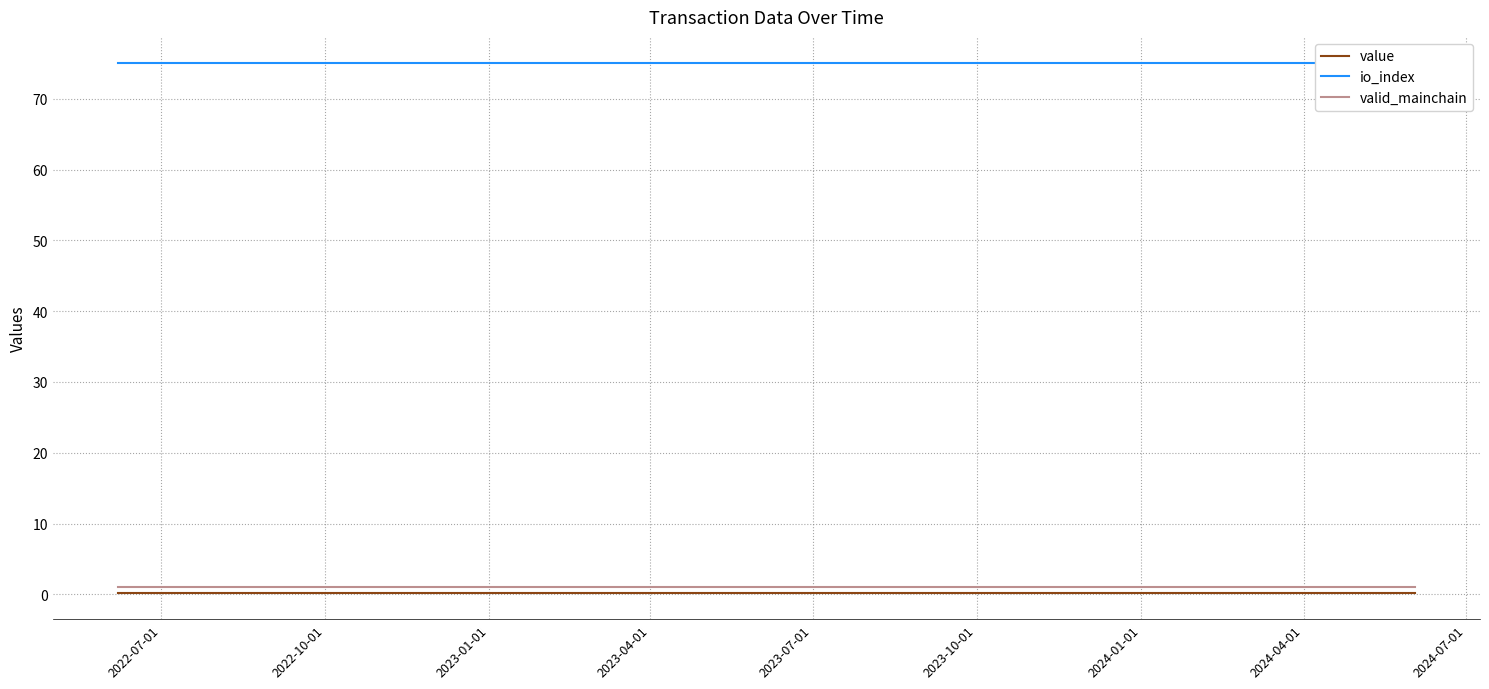

The valid_mainchain series shows 1.7 at 2022-10-01. True or false?

False